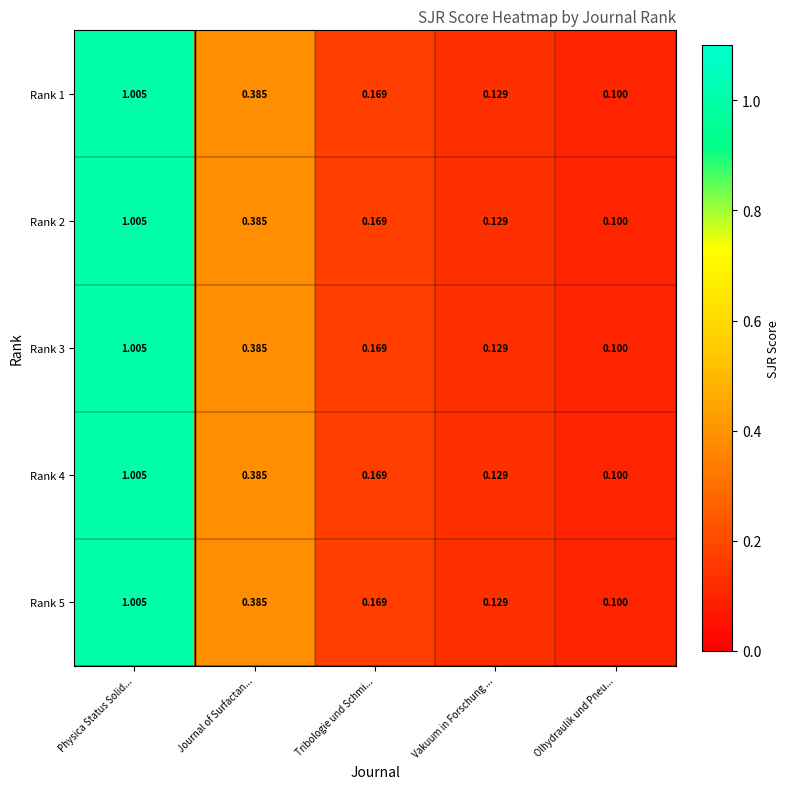

At which category does the chart reach its peak across all series?

Physica Status Solid...